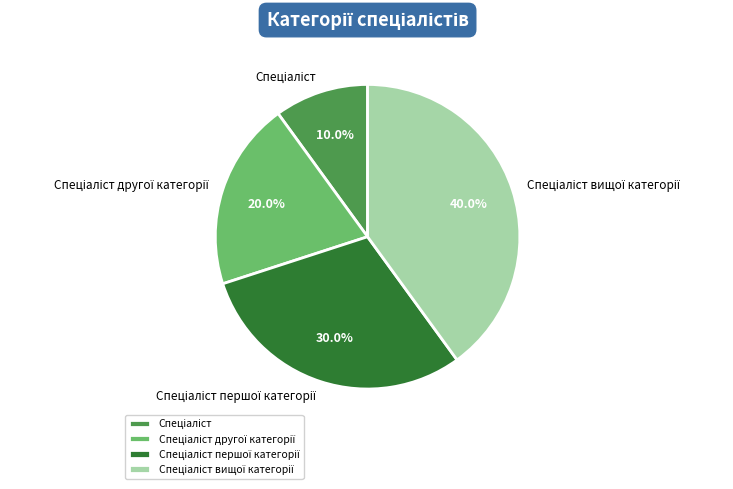

Is there a majority slice in this chart?

No